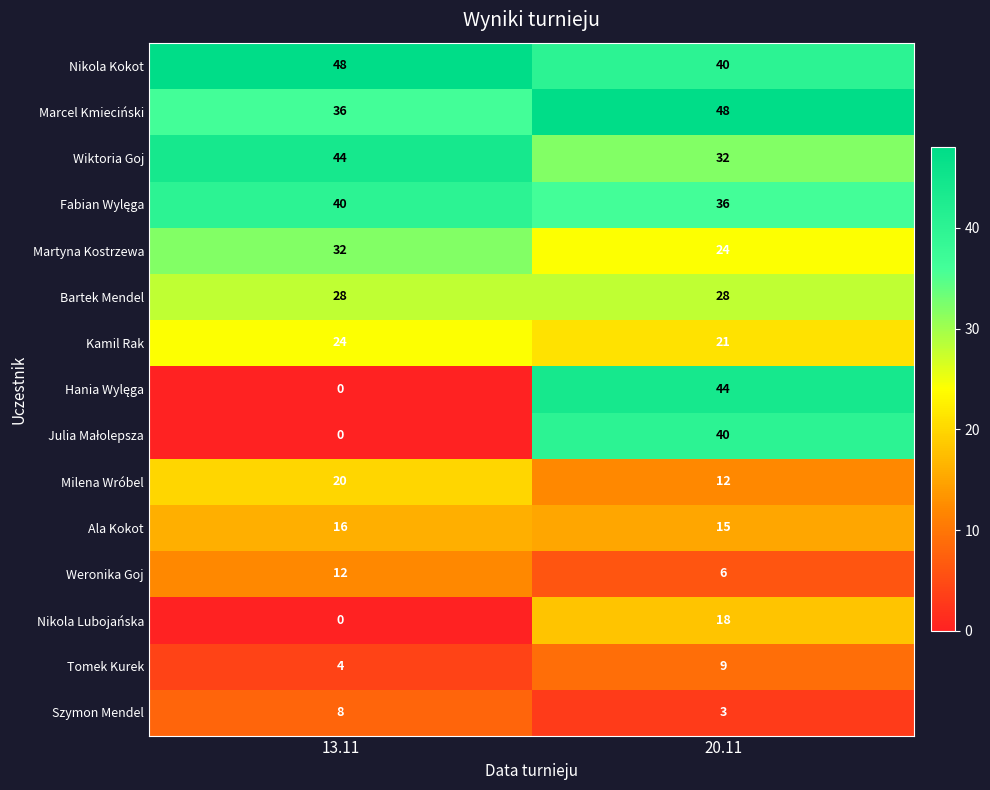

The value of Nikola Kokot at 20.11 is 40. True or false?

True